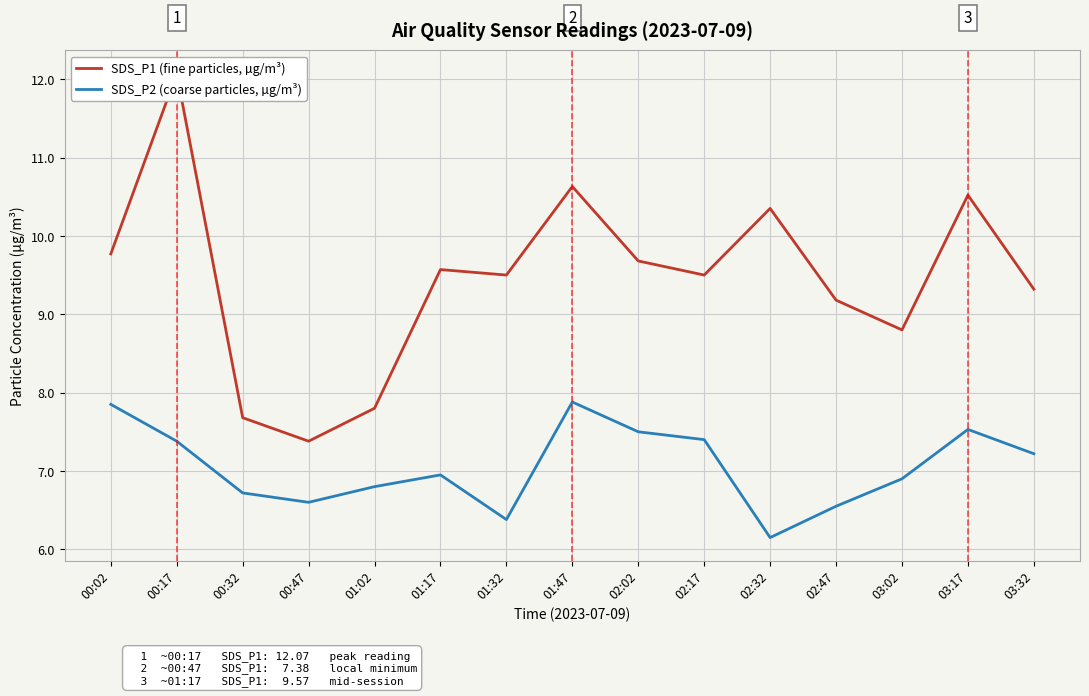

How many data points in SDS_P1 (fine particles, µg/m³) are less than 9?

4